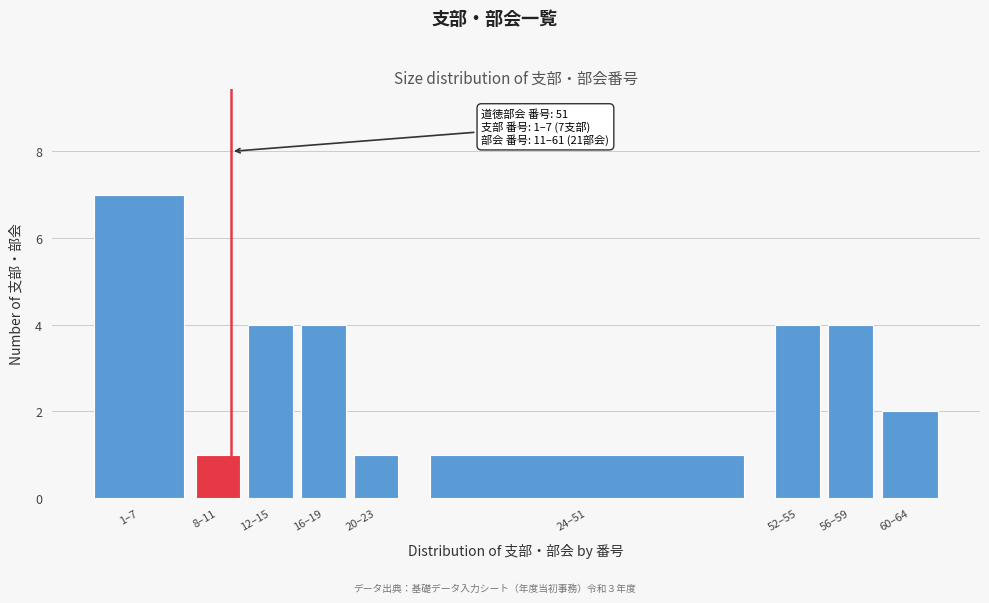

Reading left to right, extract all data points from this chart.

7	1	4	4	1	1	4	4	2